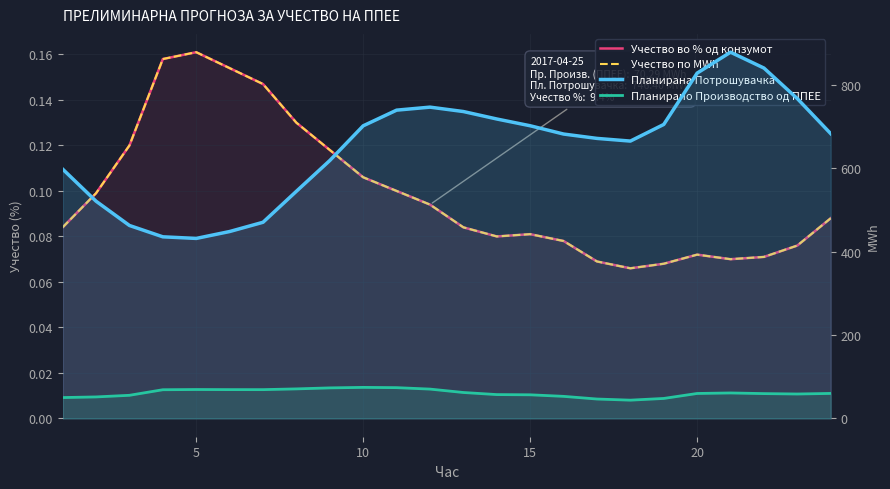

List the series in order of their peak value, highest first.

Планирана Потрошувачка, Планирано Производство од ППЕЕ, Учество во % од конзумот, Учество по MWh